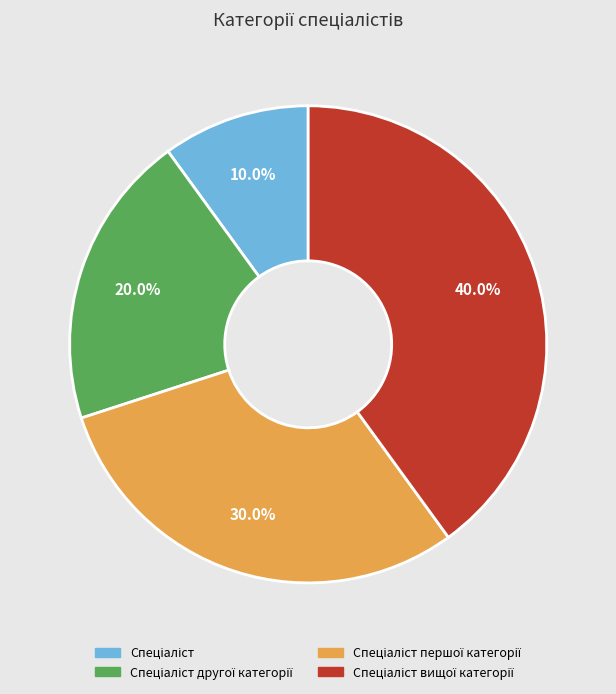

Is there a majority slice in this chart?

No